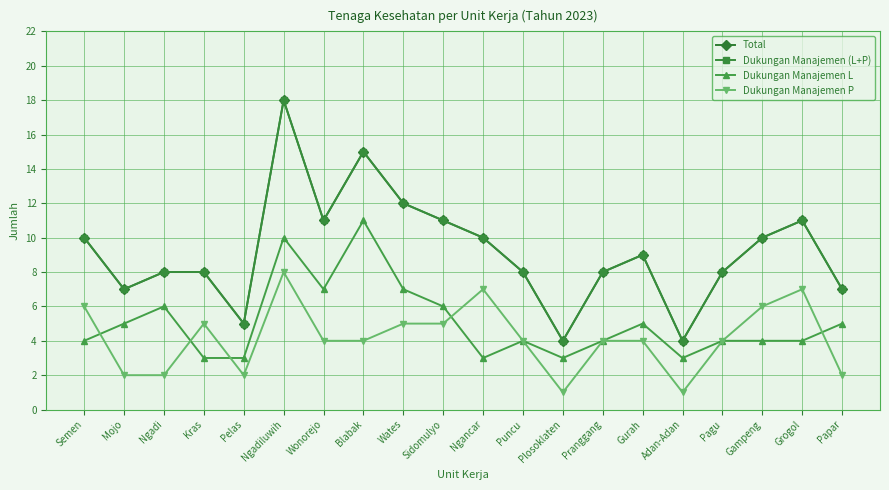

Is this an area chart (filled region under the line)?

No